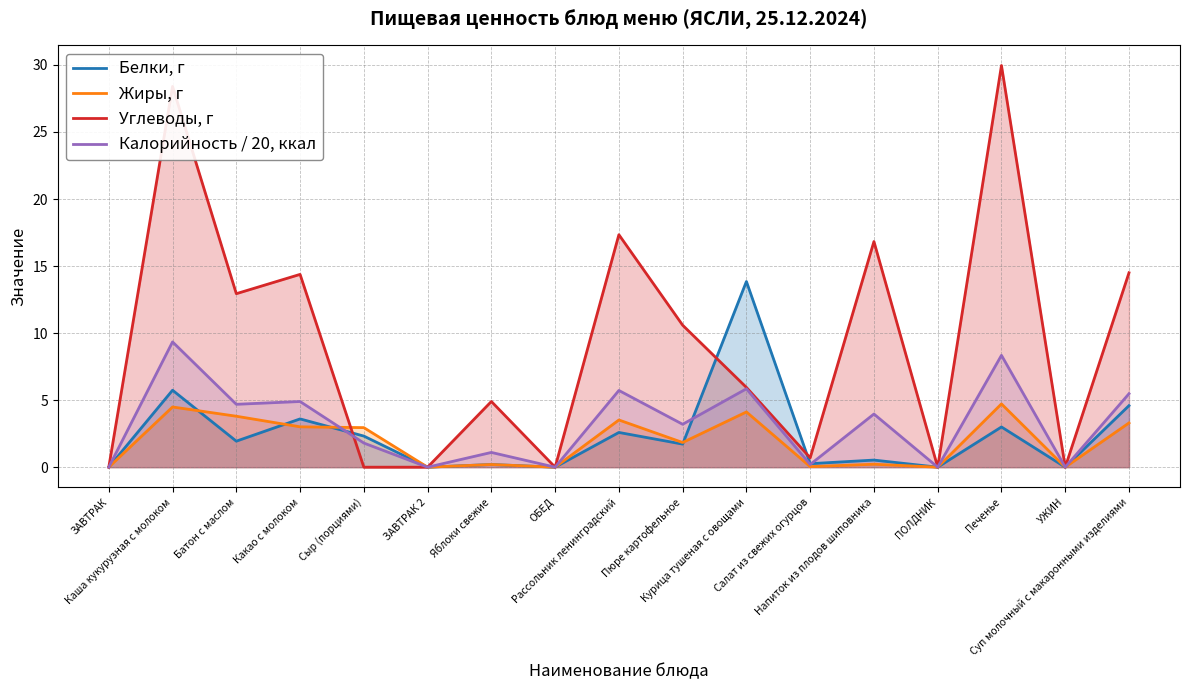

What is the greatest value displayed?

30.0